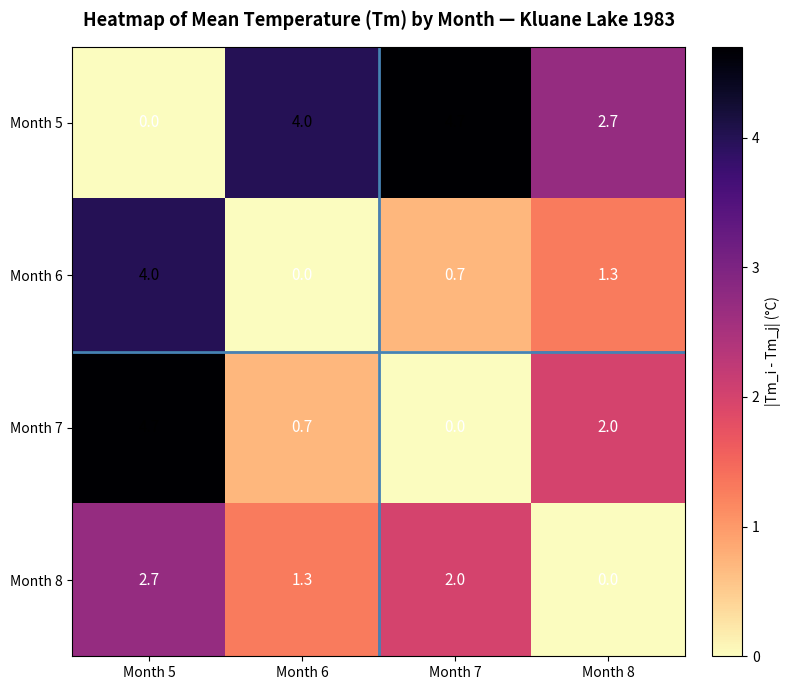

Is it true that Month 8 equals 1.3 at Month 6?

True